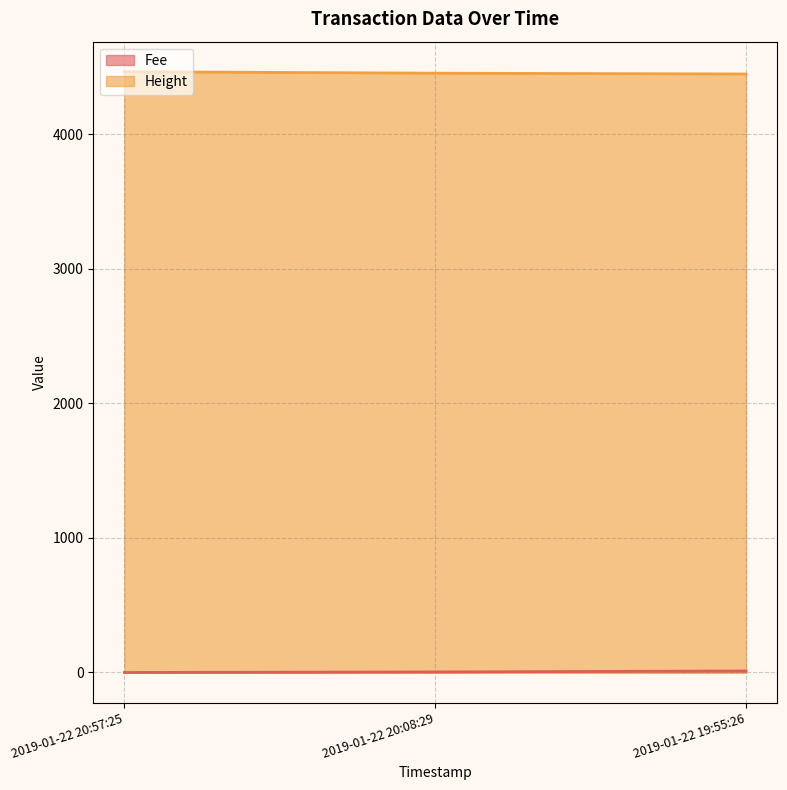

What is the value of the Height point at the 3rd from the left?

4449.0